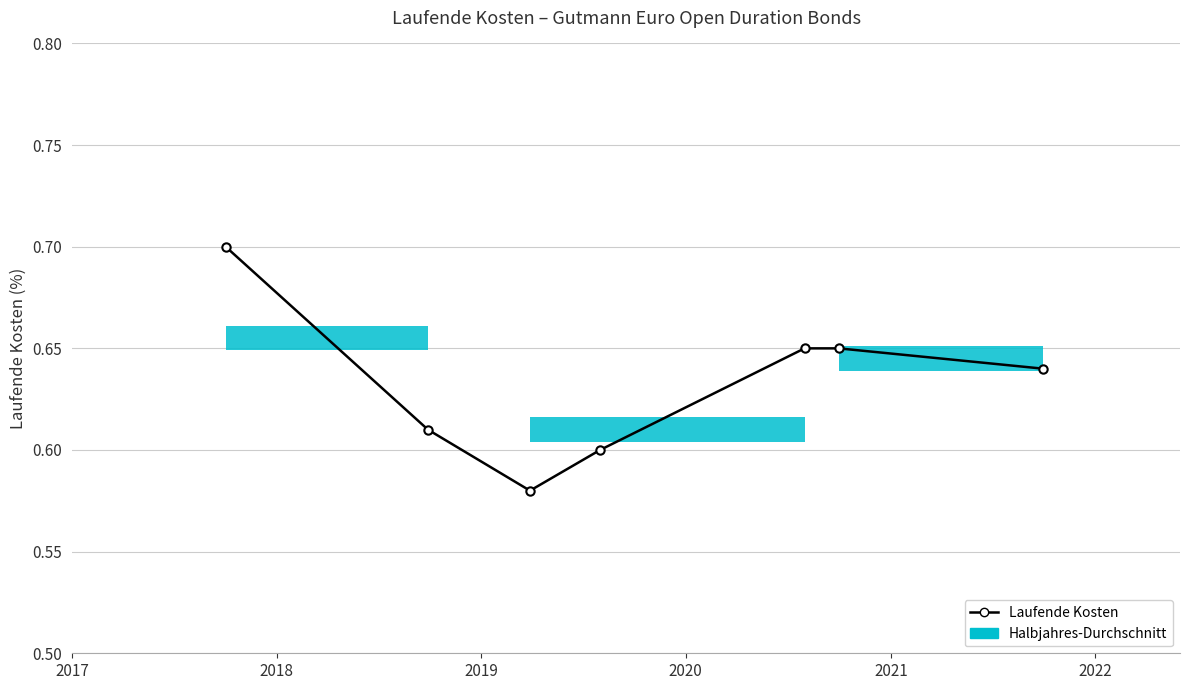

How many interior local valleys (lower than both neighbors) does the data have?

1